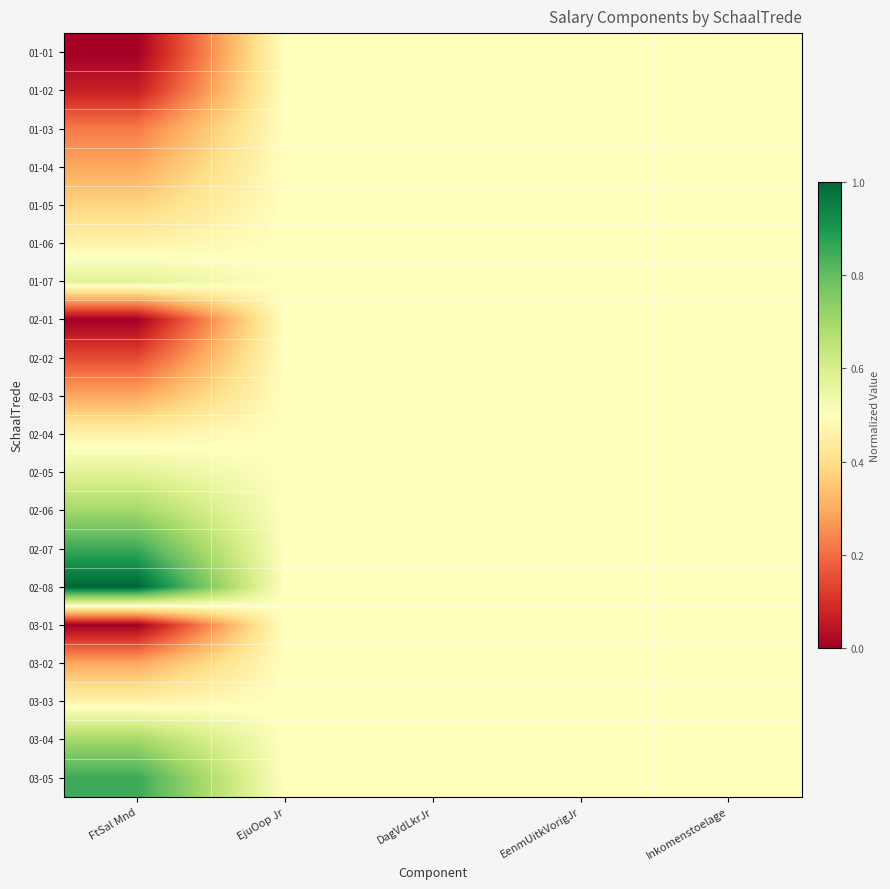

Reading right to left, what are all the values shown in this chart?

01-01: Inkomenstoelage=0.5	EenmUitkVorigJr=0.5	DagVdLkrJr=0.5	EjuOop Jr=0.5	FtSal Mnd=0.0
01-02: Inkomenstoelage=0.5	EenmUitkVorigJr=0.5	DagVdLkrJr=0.5	EjuOop Jr=0.5	FtSal Mnd=0.1
01-03: Inkomenstoelage=0.5	EenmUitkVorigJr=0.5	DagVdLkrJr=0.5	EjuOop Jr=0.5	FtSal Mnd=0.2
01-04: Inkomenstoelage=0.5	EenmUitkVorigJr=0.5	DagVdLkrJr=0.5	EjuOop Jr=0.5	FtSal Mnd=0.3
01-05: Inkomenstoelage=0.5	EenmUitkVorigJr=0.5	DagVdLkrJr=0.5	EjuOop Jr=0.5	FtSal Mnd=0.4
01-06: Inkomenstoelage=0.5	EenmUitkVorigJr=0.5	DagVdLkrJr=0.5	EjuOop Jr=0.5	FtSal Mnd=0.5
01-07: Inkomenstoelage=0.5	EenmUitkVorigJr=0.5	DagVdLkrJr=0.5	EjuOop Jr=0.5	FtSal Mnd=0.6
02-01: Inkomenstoelage=0.5	EenmUitkVorigJr=0.5	DagVdLkrJr=0.5	EjuOop Jr=0.5	FtSal Mnd=0.0
02-02: Inkomenstoelage=0.5	EenmUitkVorigJr=0.5	DagVdLkrJr=0.5	EjuOop Jr=0.5	FtSal Mnd=0.1
02-03: Inkomenstoelage=0.5	EenmUitkVorigJr=0.5	DagVdLkrJr=0.5	EjuOop Jr=0.5	FtSal Mnd=0.3
02-04: Inkomenstoelage=0.5	EenmUitkVorigJr=0.5	DagVdLkrJr=0.5	EjuOop Jr=0.5	FtSal Mnd=0.5
02-05: Inkomenstoelage=0.5	EenmUitkVorigJr=0.5	DagVdLkrJr=0.5	EjuOop Jr=0.5	FtSal Mnd=0.6
02-06: Inkomenstoelage=0.5	EenmUitkVorigJr=0.5	DagVdLkrJr=0.5	EjuOop Jr=0.5	FtSal Mnd=0.7
02-07: Inkomenstoelage=0.5	EenmUitkVorigJr=0.5	DagVdLkrJr=0.5	EjuOop Jr=0.5	FtSal Mnd=0.9
02-08: Inkomenstoelage=0.5	EenmUitkVorigJr=0.5	DagVdLkrJr=0.5	EjuOop Jr=0.5	FtSal Mnd=1.0
03-01: Inkomenstoelage=0.5	EenmUitkVorigJr=0.5	DagVdLkrJr=0.5	EjuOop Jr=0.5	FtSal Mnd=0.0
03-02: Inkomenstoelage=0.5	EenmUitkVorigJr=0.5	DagVdLkrJr=0.5	EjuOop Jr=0.5	FtSal Mnd=0.3
03-03: Inkomenstoelage=0.5	EenmUitkVorigJr=0.5	DagVdLkrJr=0.5	EjuOop Jr=0.5	FtSal Mnd=0.5
03-04: Inkomenstoelage=0.5	EenmUitkVorigJr=0.5	DagVdLkrJr=0.5	EjuOop Jr=0.5	FtSal Mnd=0.7
03-05: Inkomenstoelage=0.5	EenmUitkVorigJr=0.5	DagVdLkrJr=0.5	EjuOop Jr=0.5	FtSal Mnd=0.9